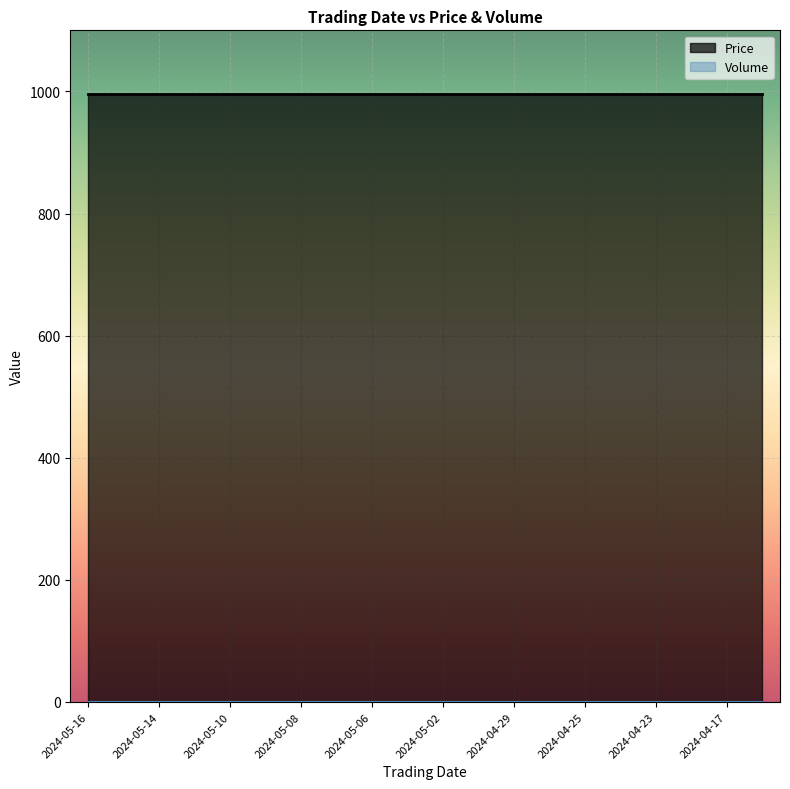

What value does the Price series have at 2024-04-23?

995.5